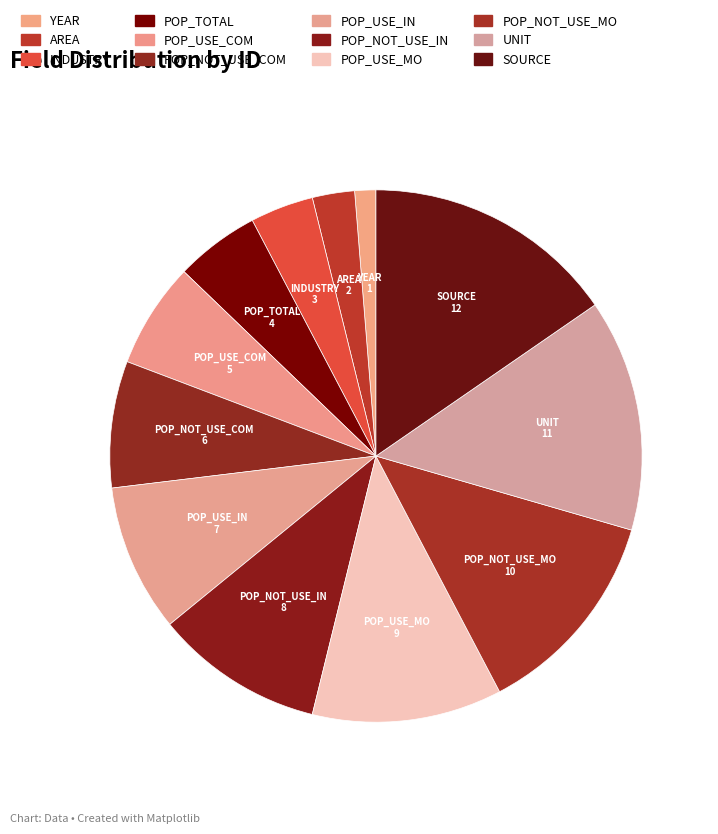

True or false: POP_USE_IN accounts for 15% of the total.

False